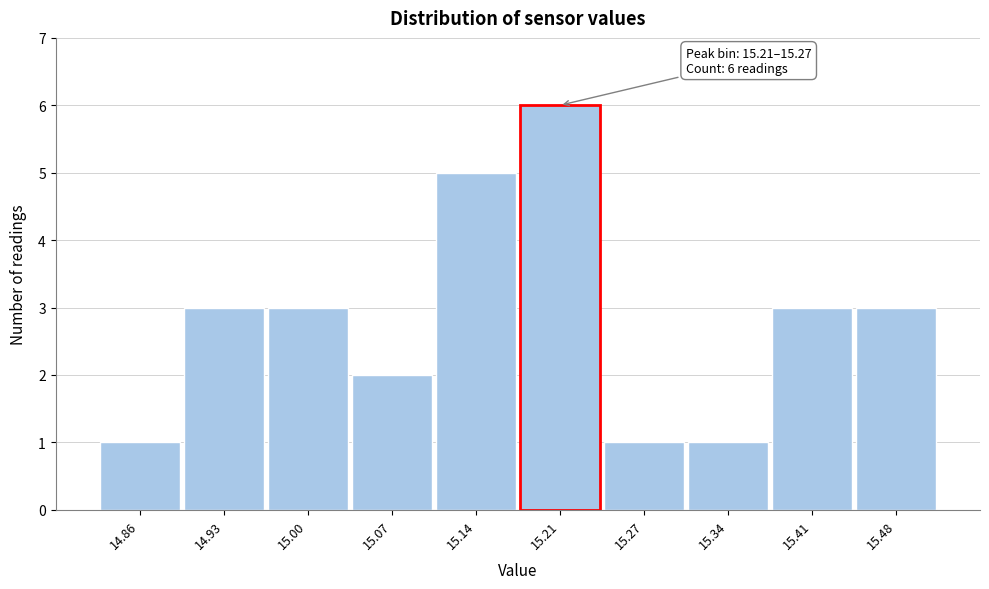

Reading left to right, extract all data points from this chart.

1	3	3	2	5	6	1	1	3	3